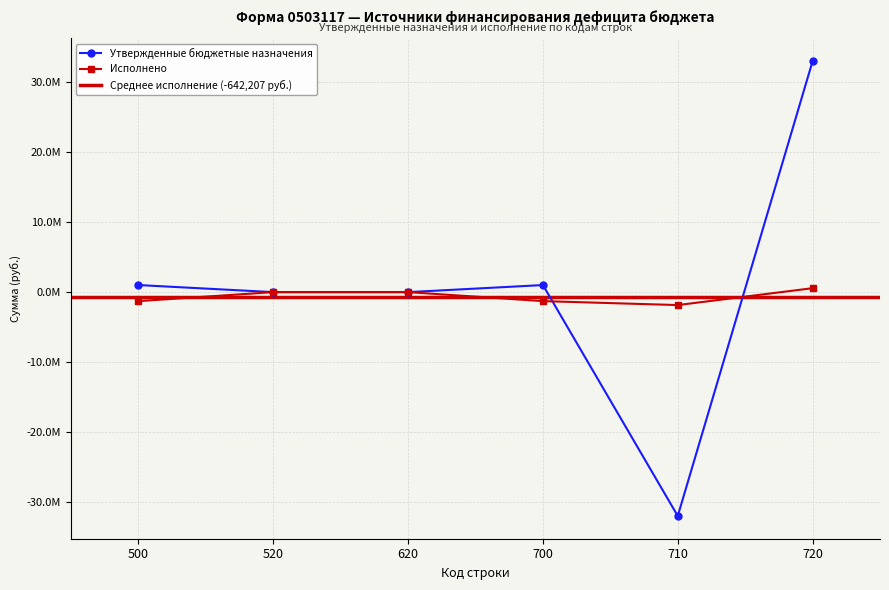

At which category does the chart reach its peak across all series?

720